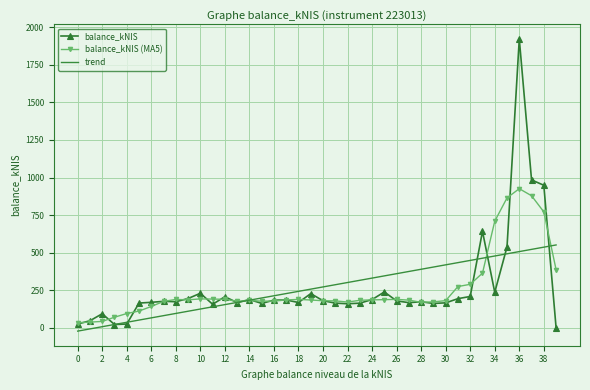

List the series in order of their peak value, lowest first.

trend, balance_kNIS (MA5), balance_kNIS